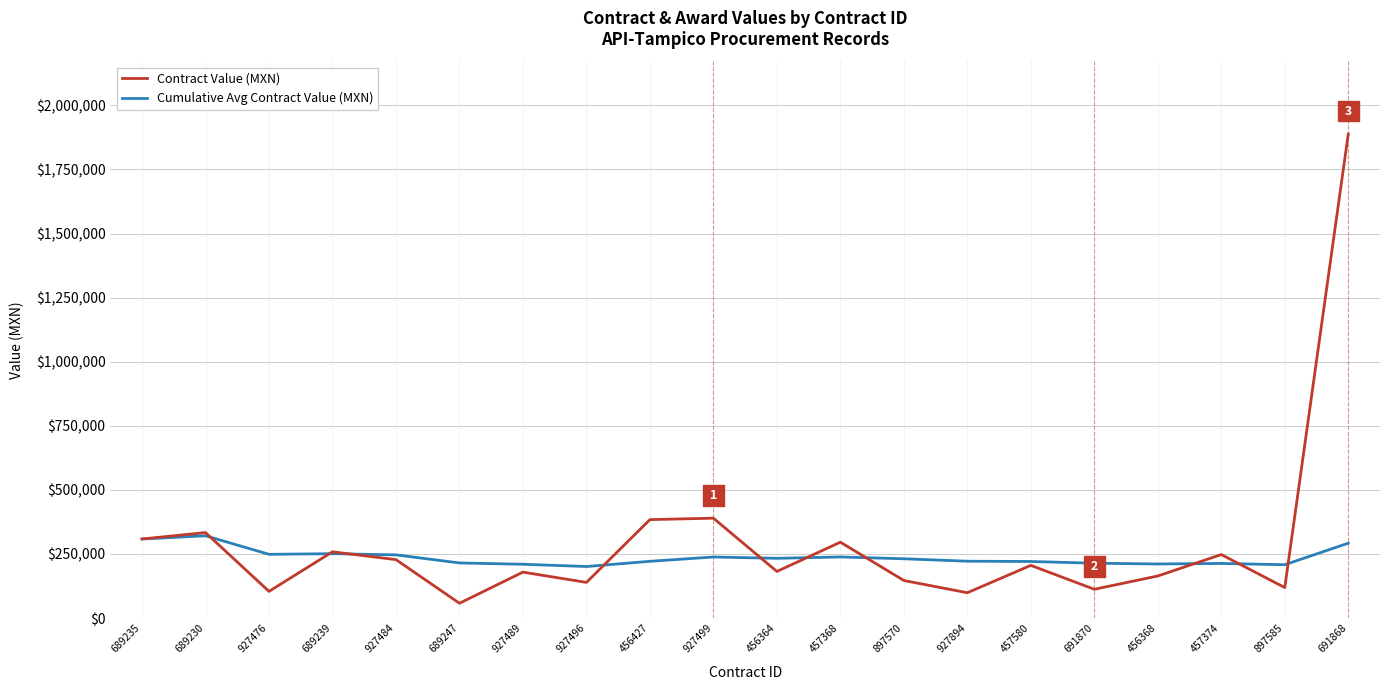

Rank the series by their maximum value, from highest to lowest.

Contract Value (MXN), Cumulative Avg Contract Value (MXN)